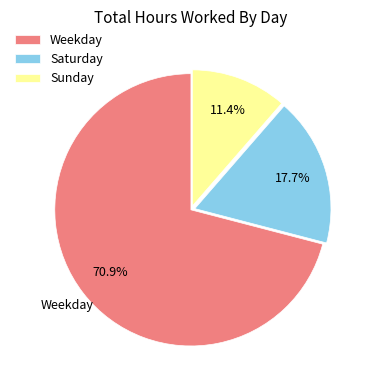

Which category has the biggest portion of the pie?

Weekday